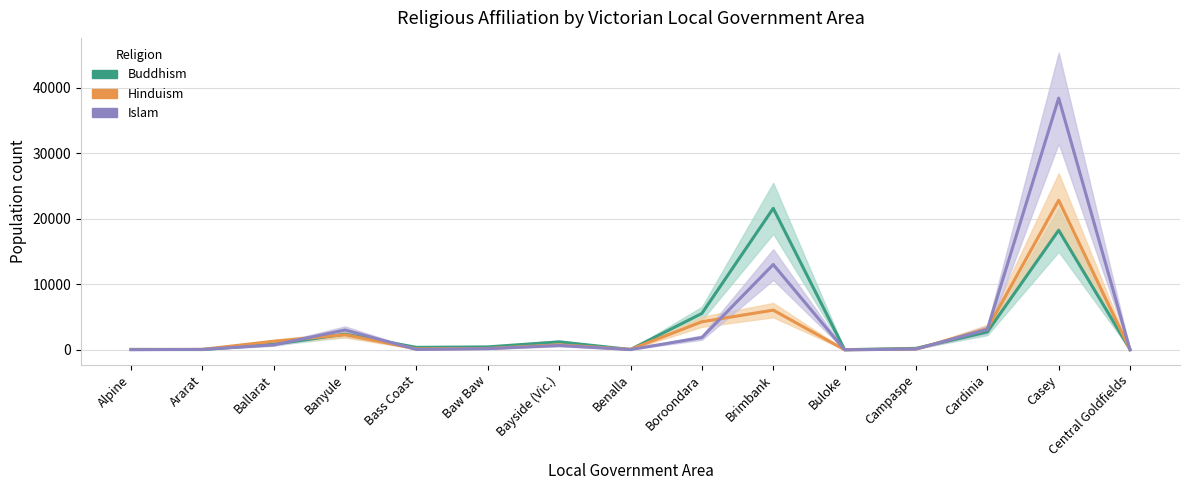

Which series has the largest total across all categories?

Islam